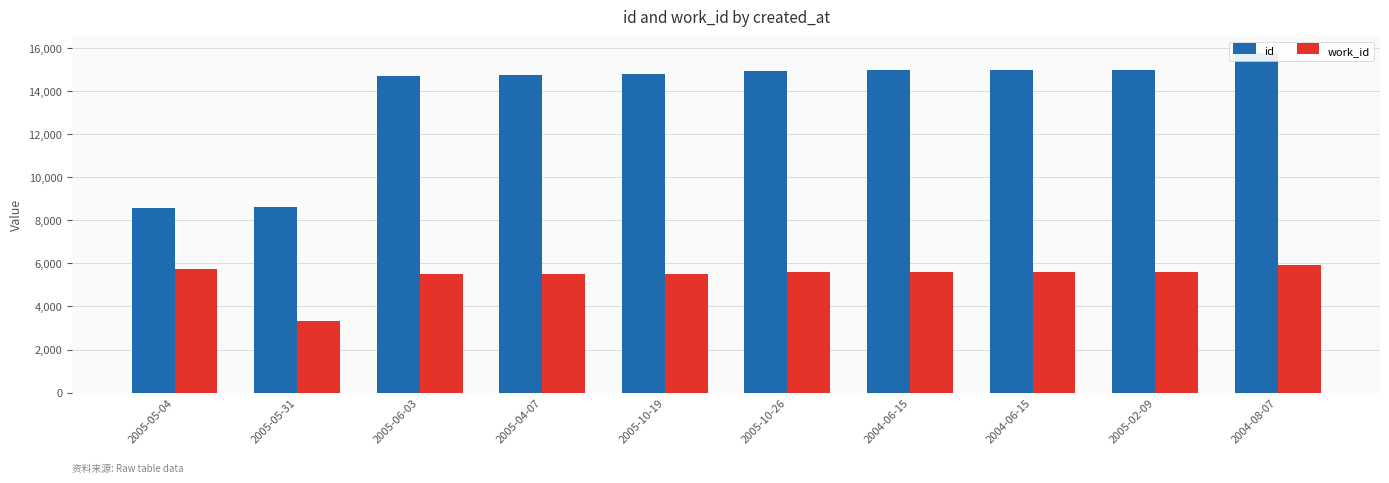

Between 2005-05-04 and 2004-06-15, which series saw the biggest shift?

id